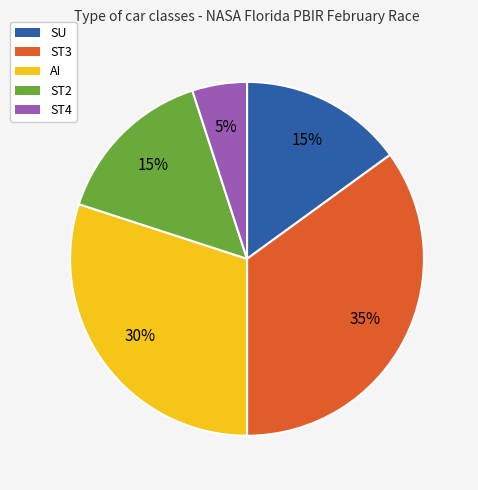

Approximately how many times larger is the value at ST2 compared to ST3?

0.4